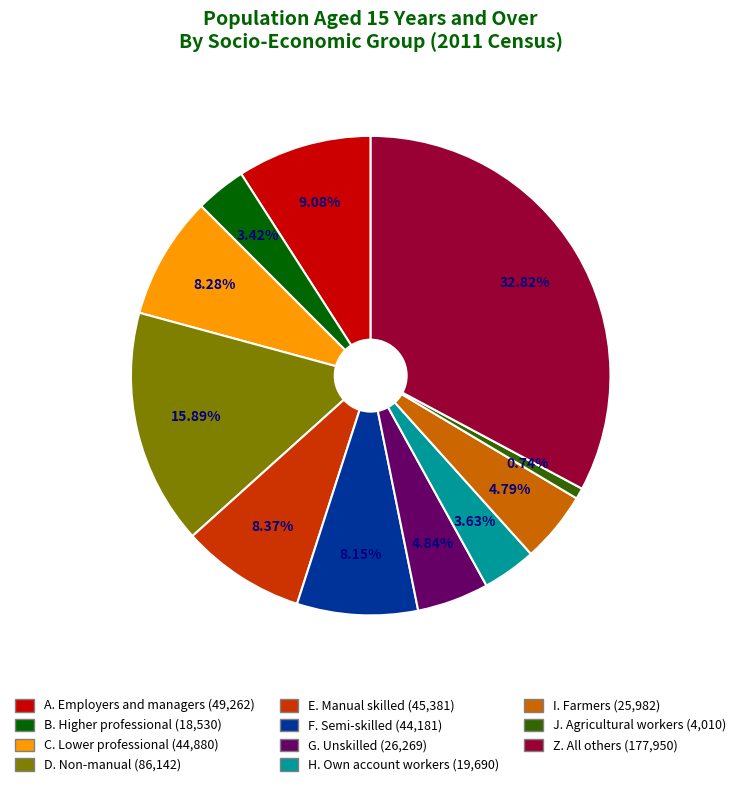

What is the smallest slice in the pie chart?

J. Agricultural workers